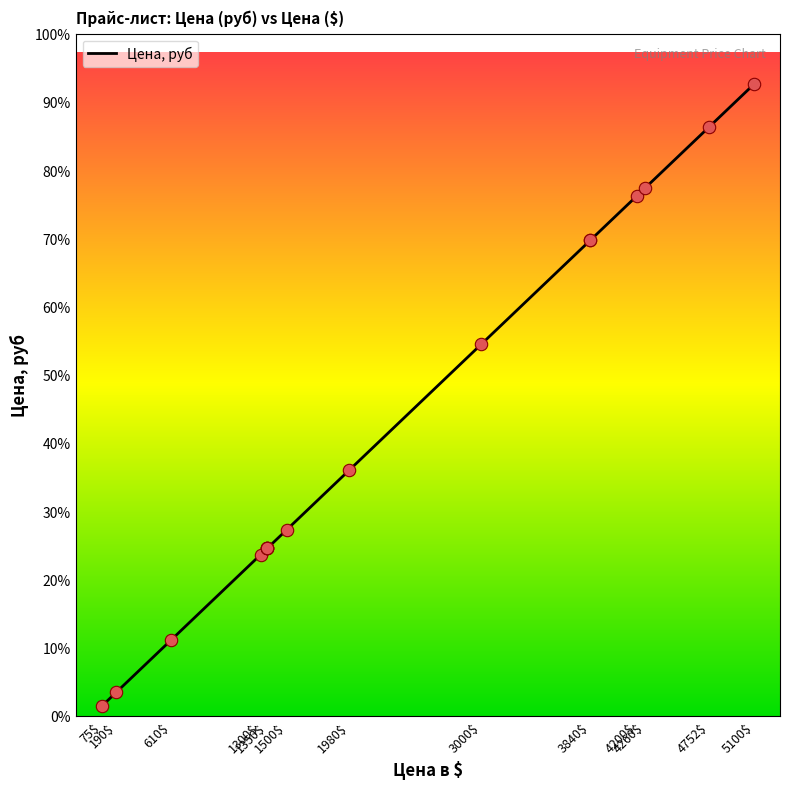

What is the change in value from 1350$ to 1980$?

+61047.0